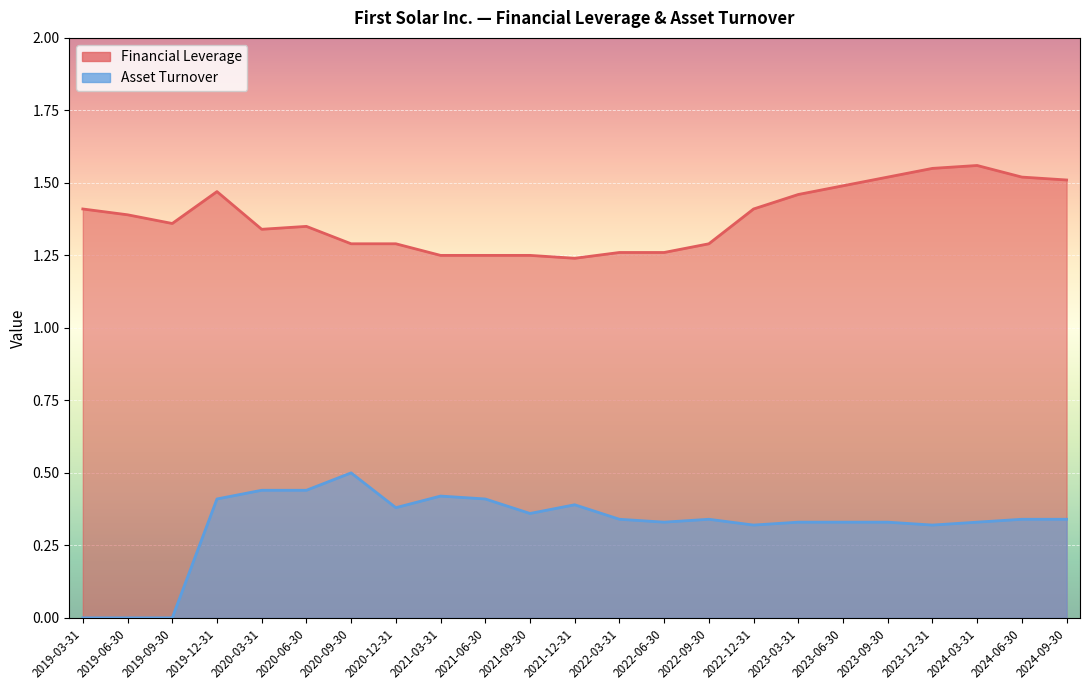

At which category does the chart reach its peak across all series?

2024-03-31